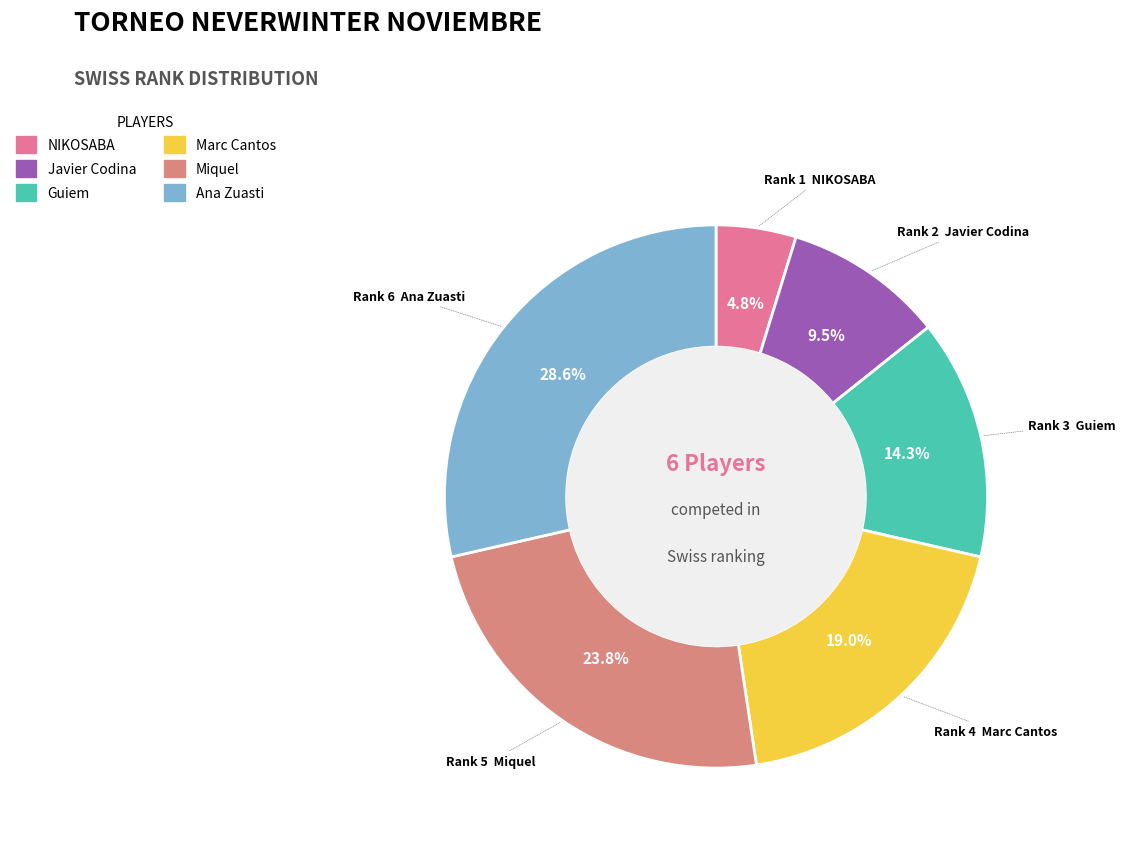

Is there a majority slice in this chart?

No